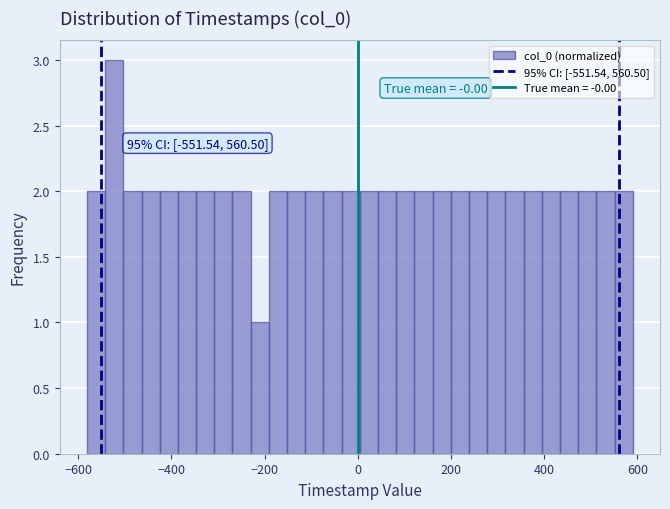

Around what value on the x-axis is the tallest bar? Give the approximate position of its centre, as read against the axis.

-520